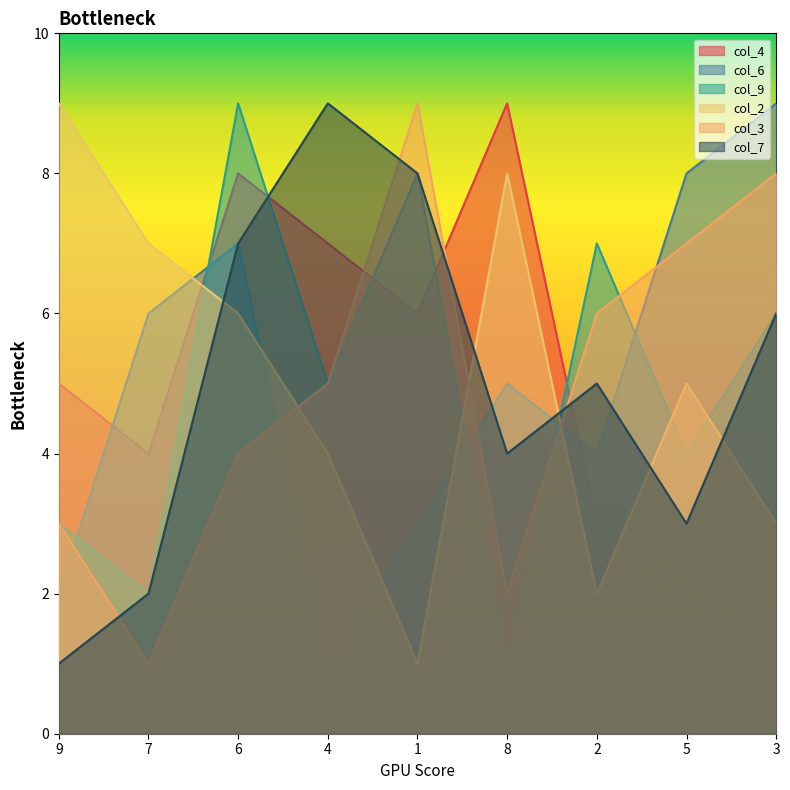

What is the minimum value shown in the chart?

1